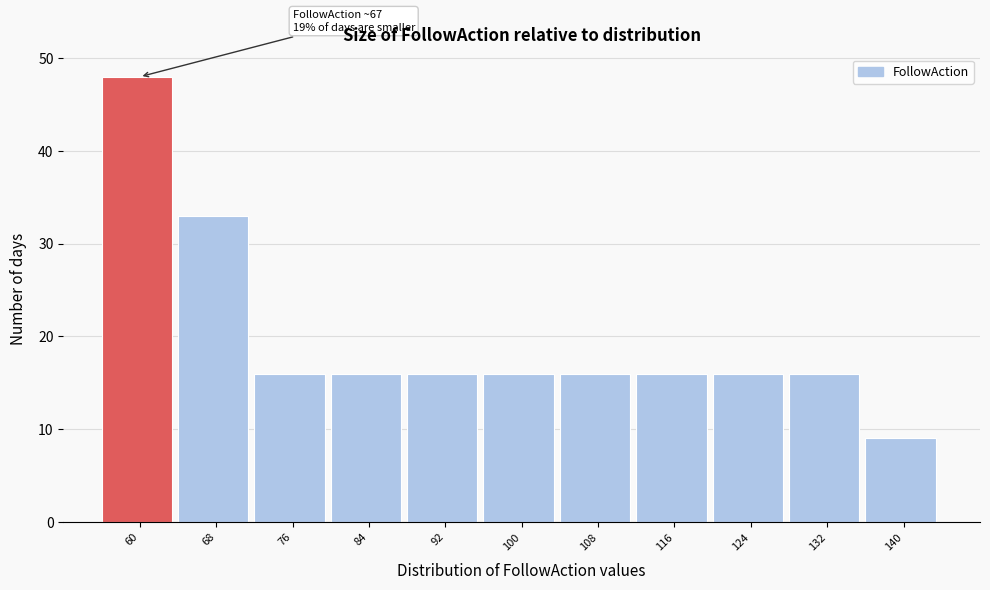

Reading left to right, extract all data points from this chart.

48	33	16	16	16	16	16	16	16	16	9